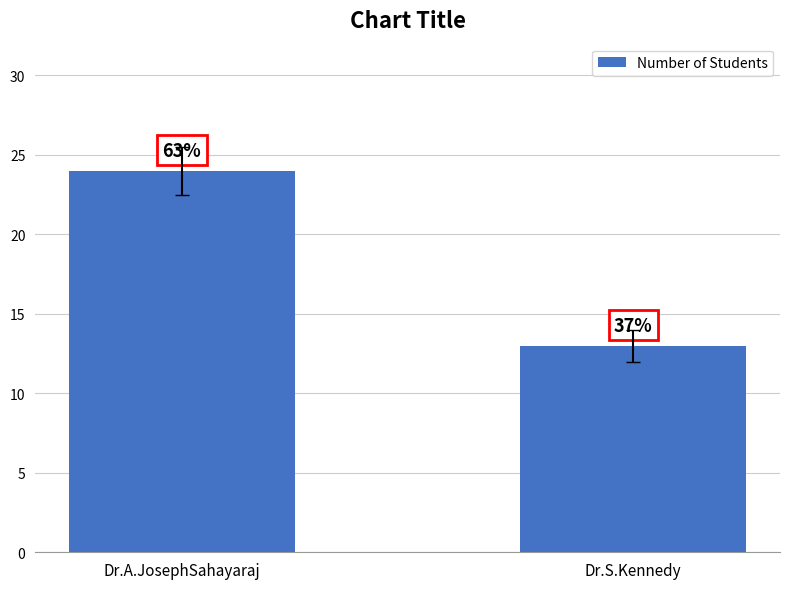

The chart shows a value of 10 at Dr.A.JosephSahayaraj. True or false?

False